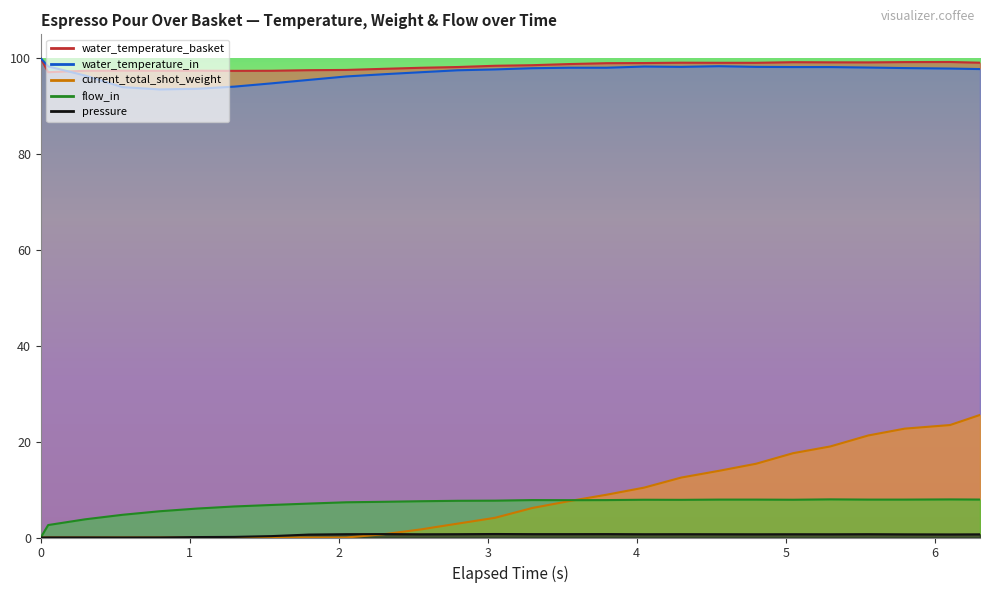

At how many categories does at least one series exceed 45?

27